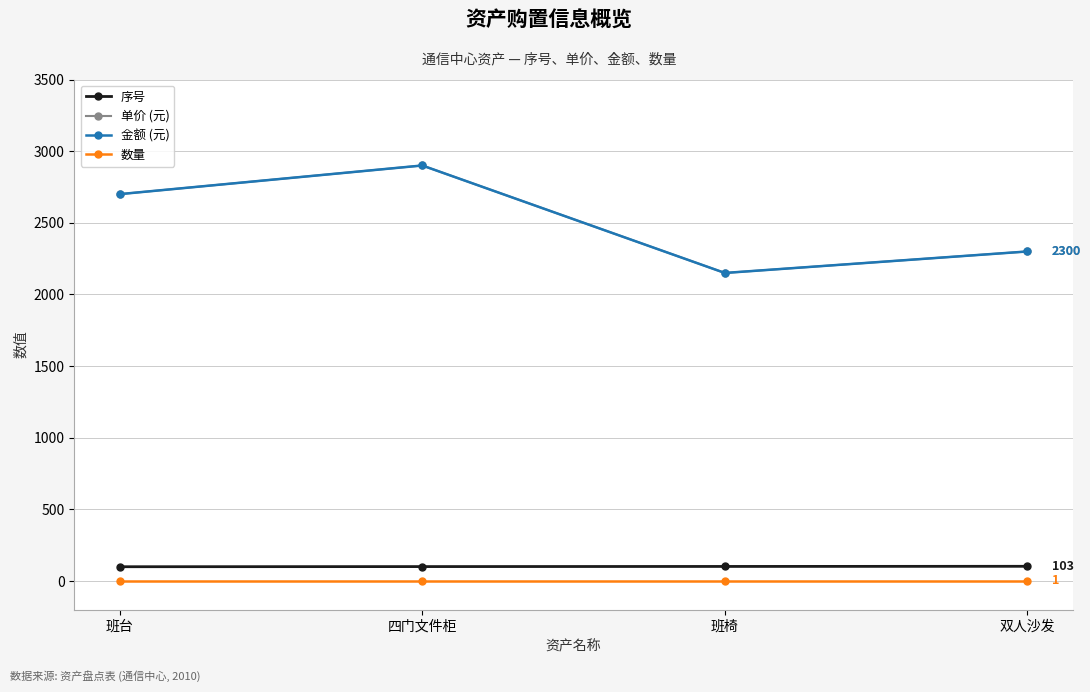

Reading left to right, transcribe all the data shown in this chart.

序号: 班台=100	四门文件柜=101	班椅=102	双人沙发=103
单价 (元): 班台=2700	四门文件柜=2900	班椅=2150	双人沙发=2300
金额 (元): 班台=2700	四门文件柜=2900	班椅=2150	双人沙发=2300
数量: 班台=1	四门文件柜=1	班椅=1	双人沙发=1